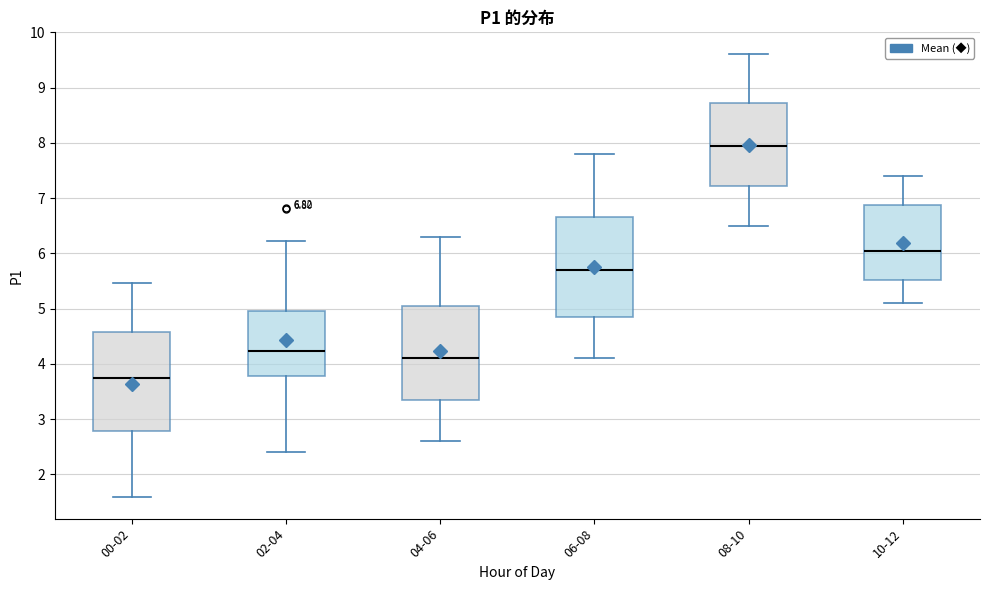

Which box has the highest median line?

08-10